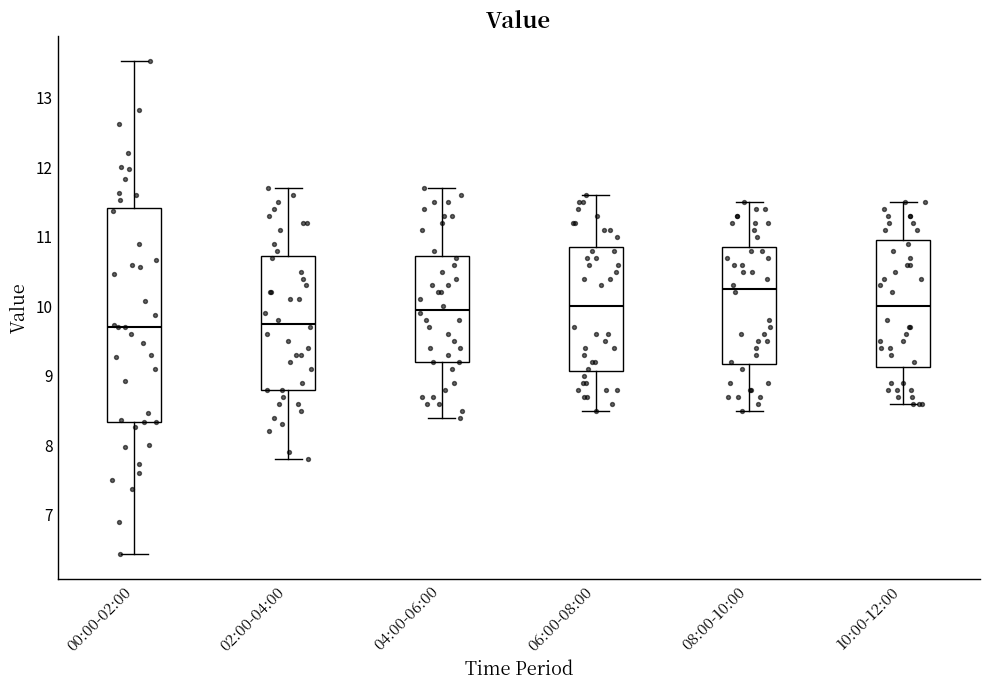

Reading left to right, read every box against the y-axis: the position of its median line, the range the box covers, and the ends of its whiskers. The values are not printed on the chart, so give them approximately, as read against the axis.

00:00-02:00: median 9.7, box 8.3 to 11.4, whiskers 6.4 to 13.5
02:00-04:00: median 9.8, box 8.8 to 10.7, whiskers 7.8 to 11.7
04:00-06:00: median 10.0, box 9.2 to 10.7, whiskers 8.4 to 11.7
06:00-08:00: median 10.0, box 9.1 to 10.9, whiskers 8.5 to 11.6
08:00-10:00: median 10.3, box 9.2 to 10.9, whiskers 8.5 to 11.5
10:00-12:00: median 10.0, box 9.1 to 11.0, whiskers 8.6 to 11.5